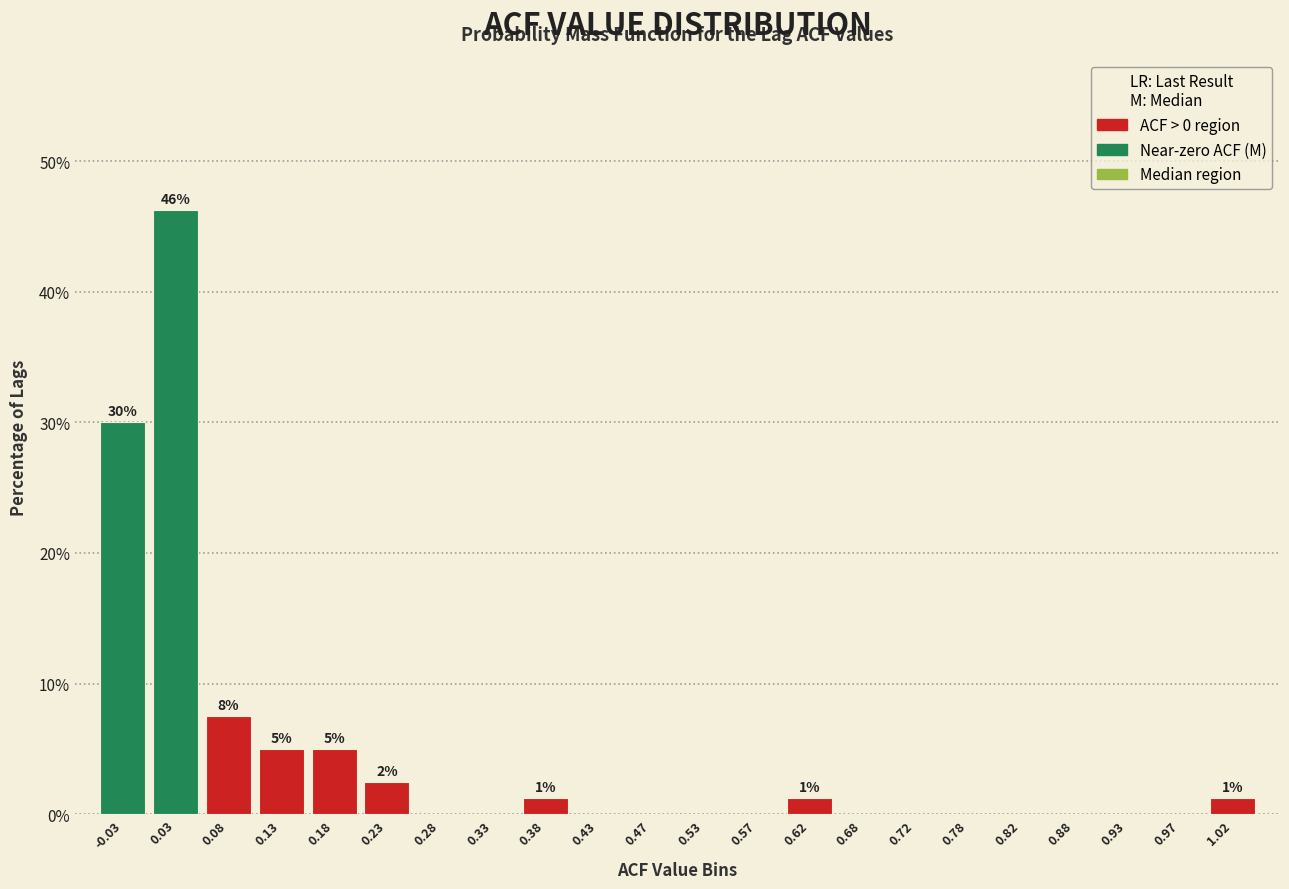

Which range on the x-axis has the tallest bar?

0.00 to 0.05